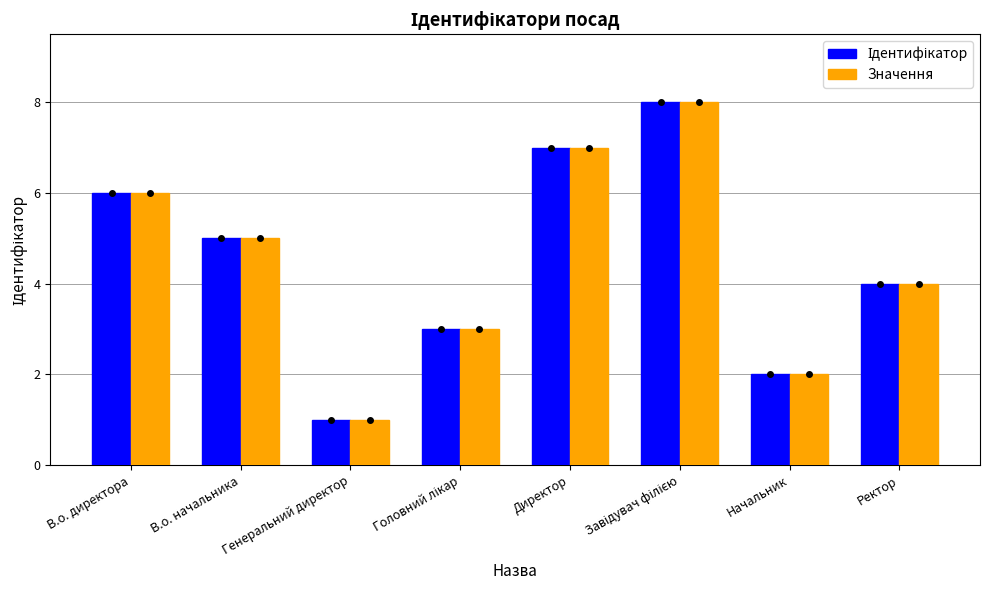

What is the difference between the maximum and minimum values in the Значення series?

7